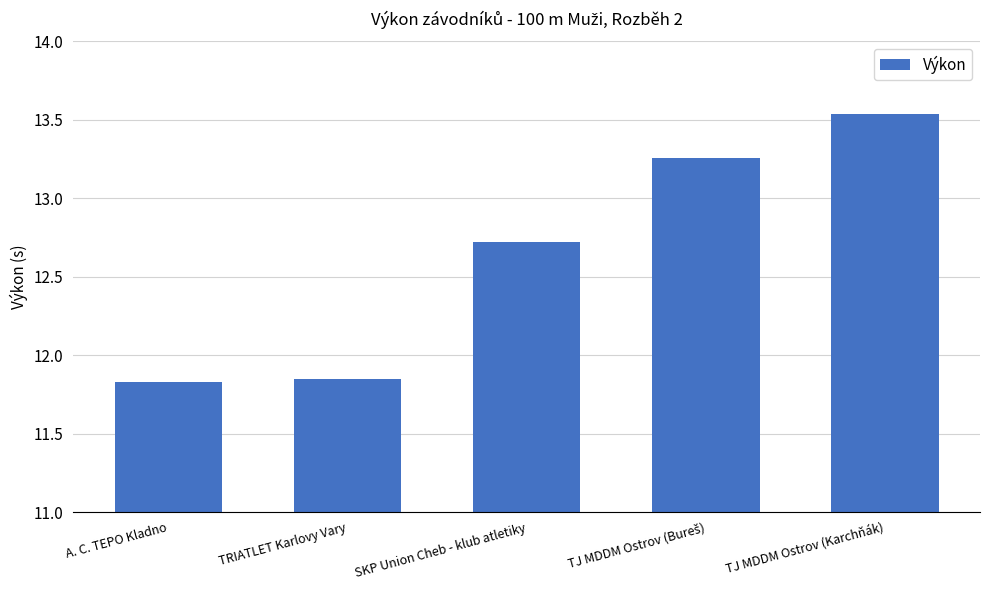

What is the label of the 2nd bar from the left?

TRIATLET Karlovy Vary